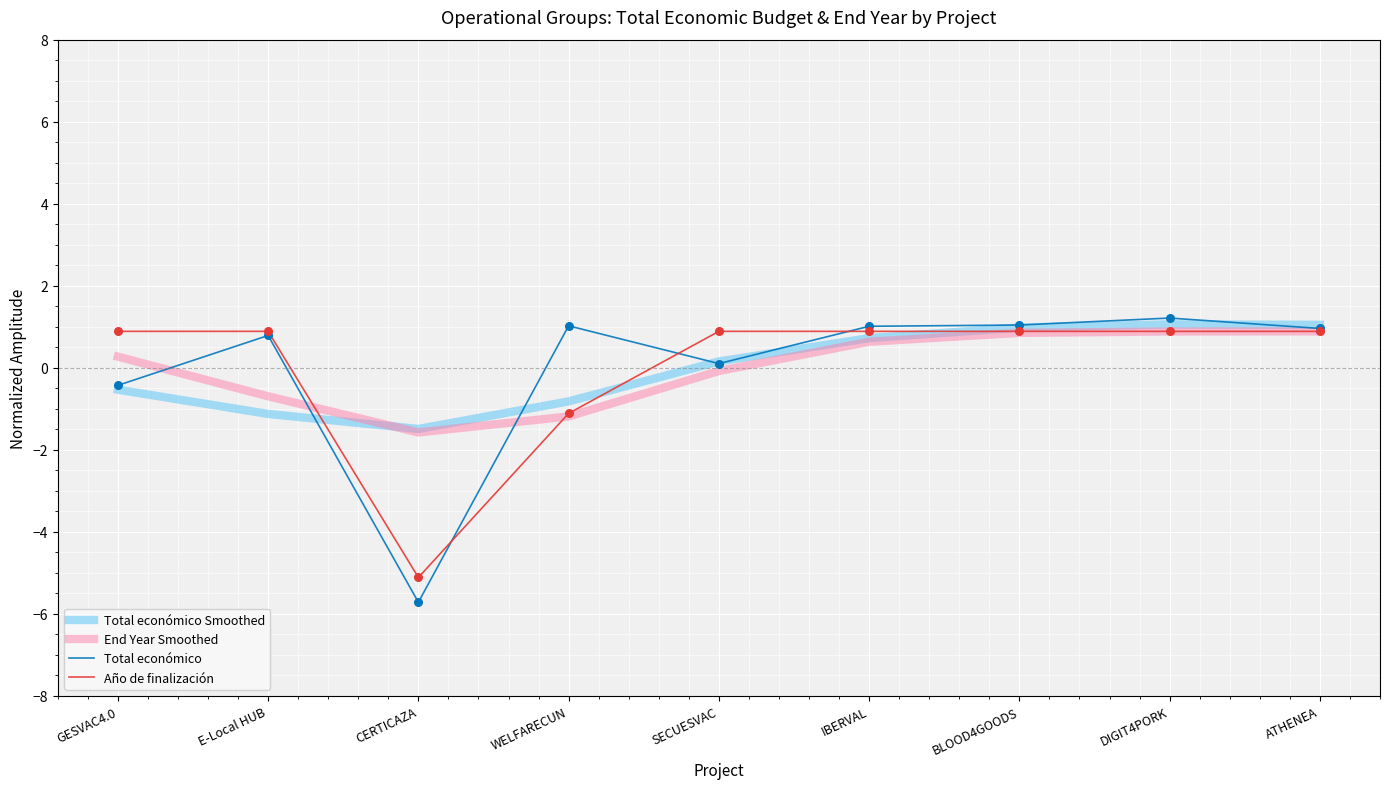

What is the spread (max minus min) of values at IBERVAL?

0.4